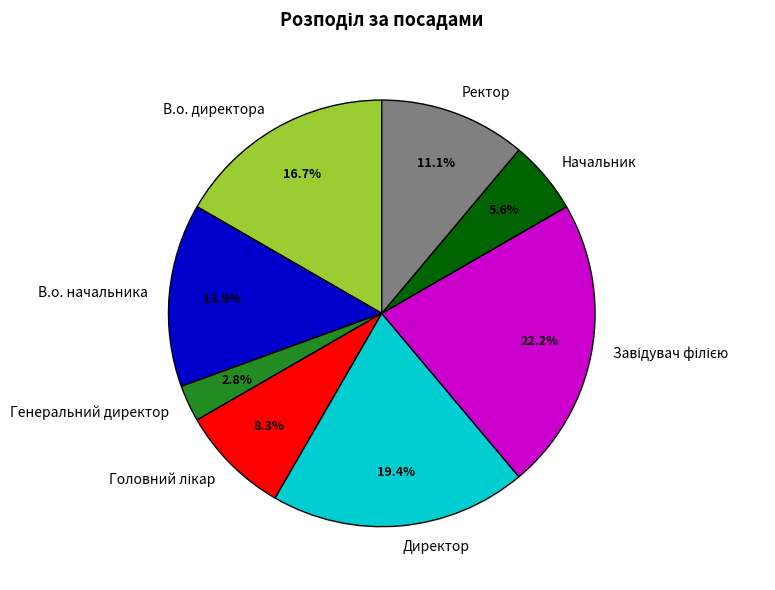

Which slice is the smallest?

Генеральний директор